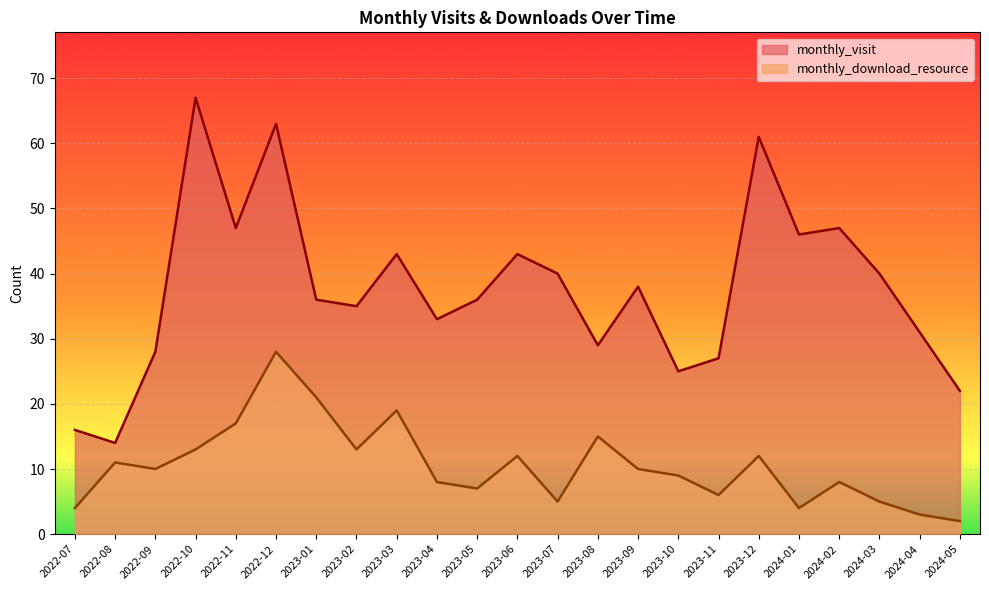

True or false: monthly_download_resource and monthly_visit cross at least once.

False